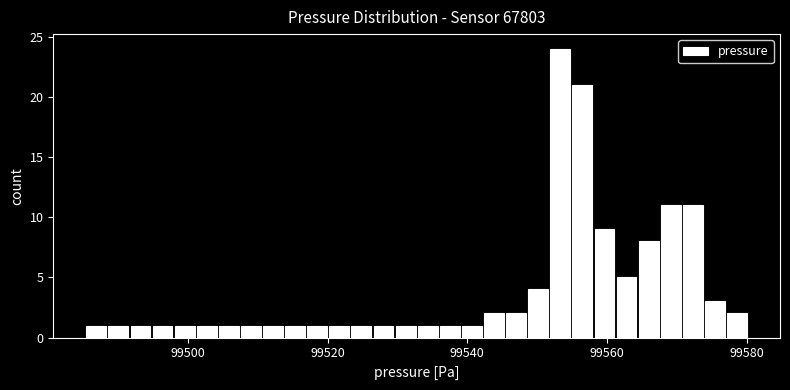

Around what value on the x-axis is the tallest bar? Give the approximate position of its centre, as read against the axis.

99554